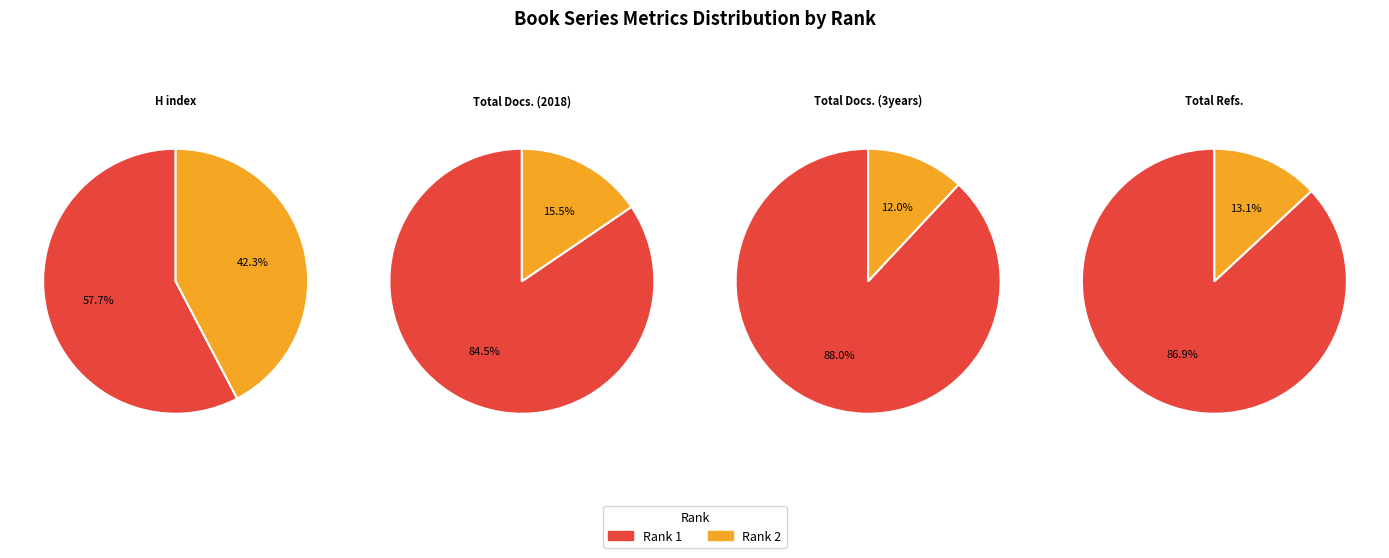

To the nearest percent, what portion does Rank 2 represent?

16%